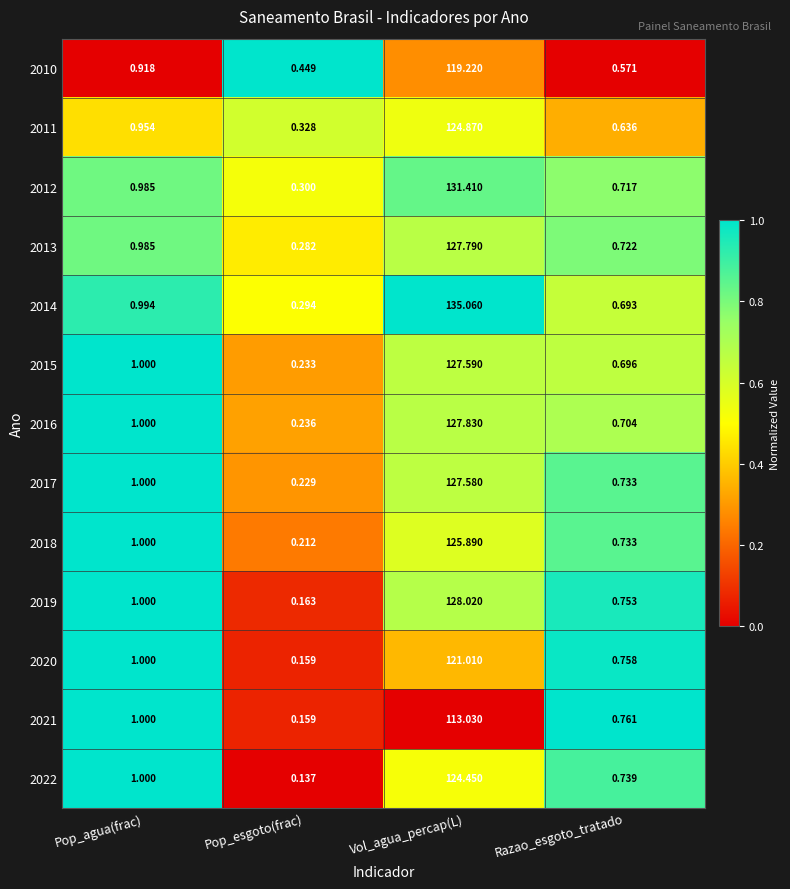

At which label is 2013 closest to 64?

Pop_agua(frac)